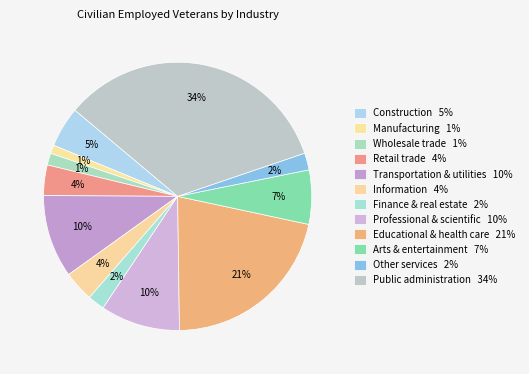

Count the number of slices in the pie.

12